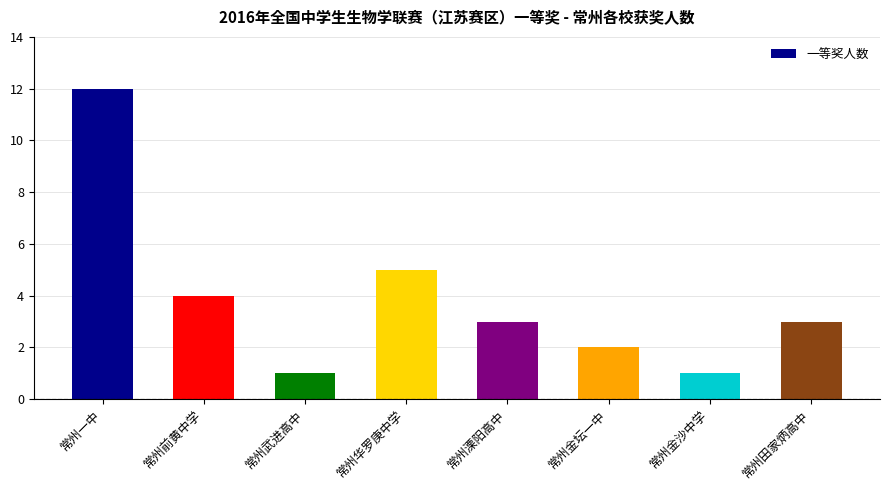

What is the ratio of the value at 常州武进高中 to the value at 常州田家炳高中?

0.3